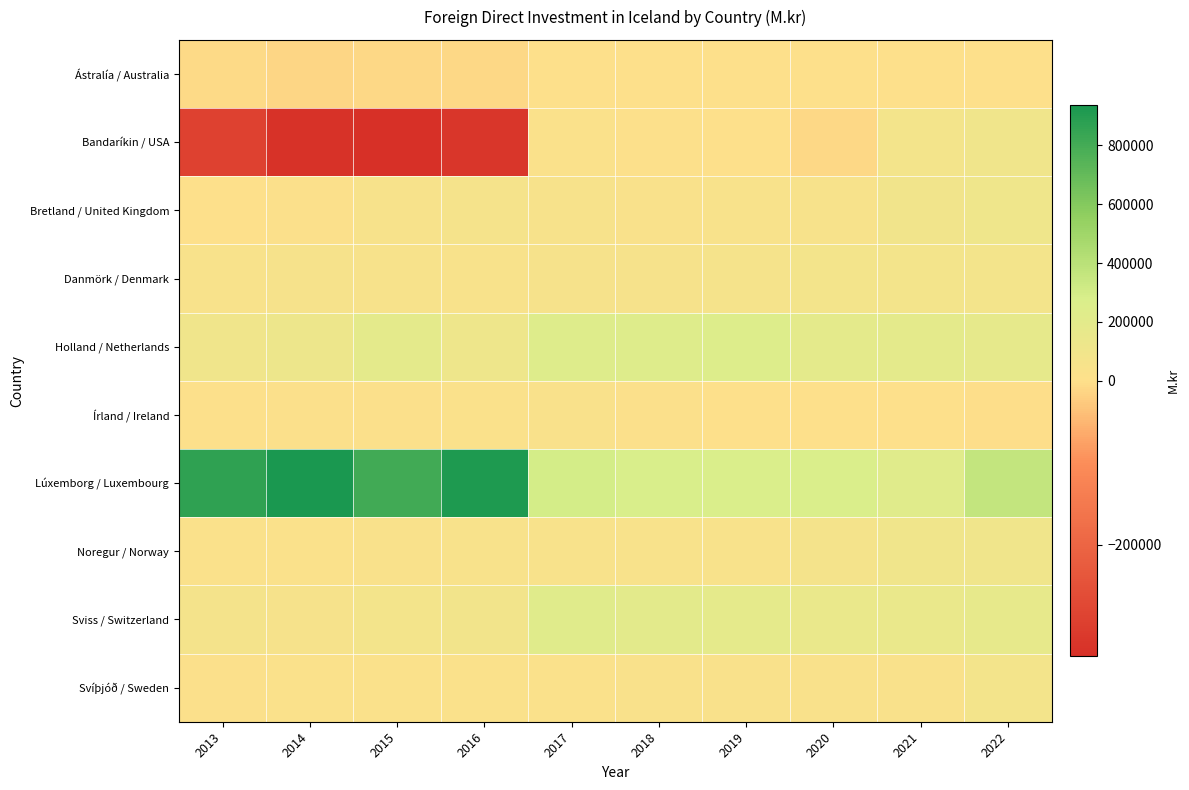

What is the minimum value shown in the chart?

-336306.5